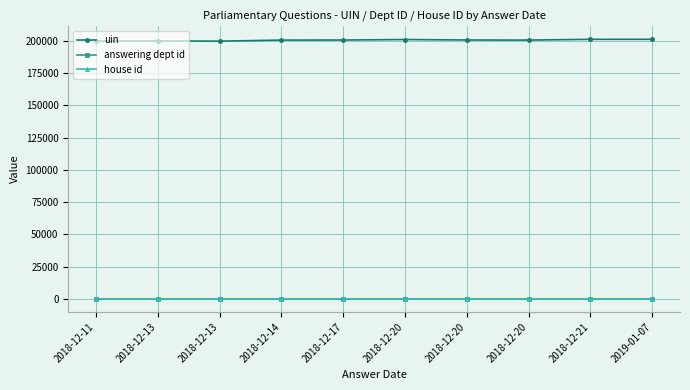

How many series are shown in this chart?

3